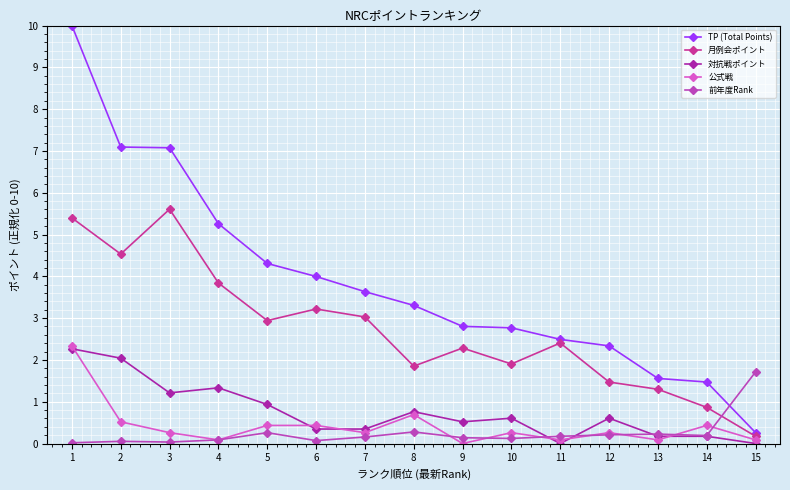

The 前年度Rank series shows 0.3 at 8. True or false?

True